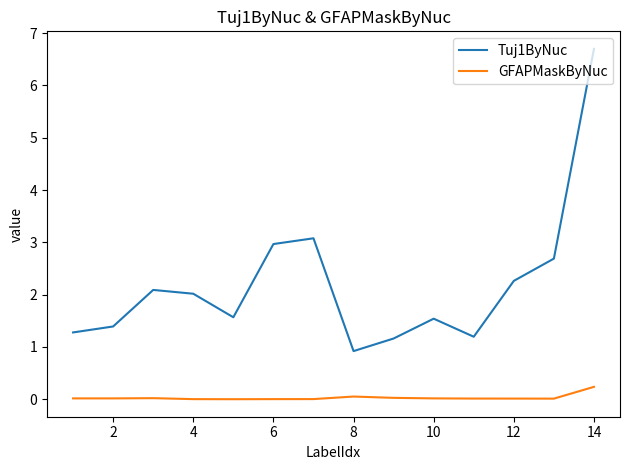

Which series has the widest spread of values?

Tuj1ByNuc